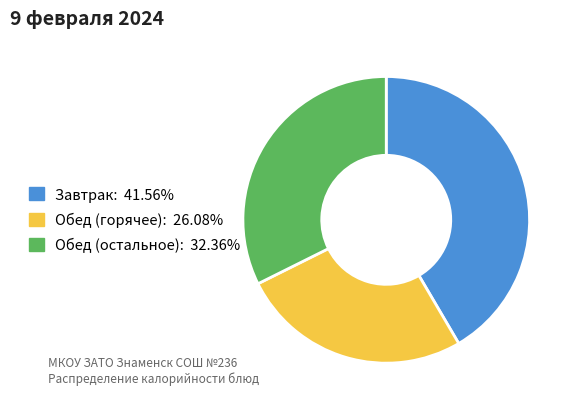

Is there a majority slice in this chart?

No